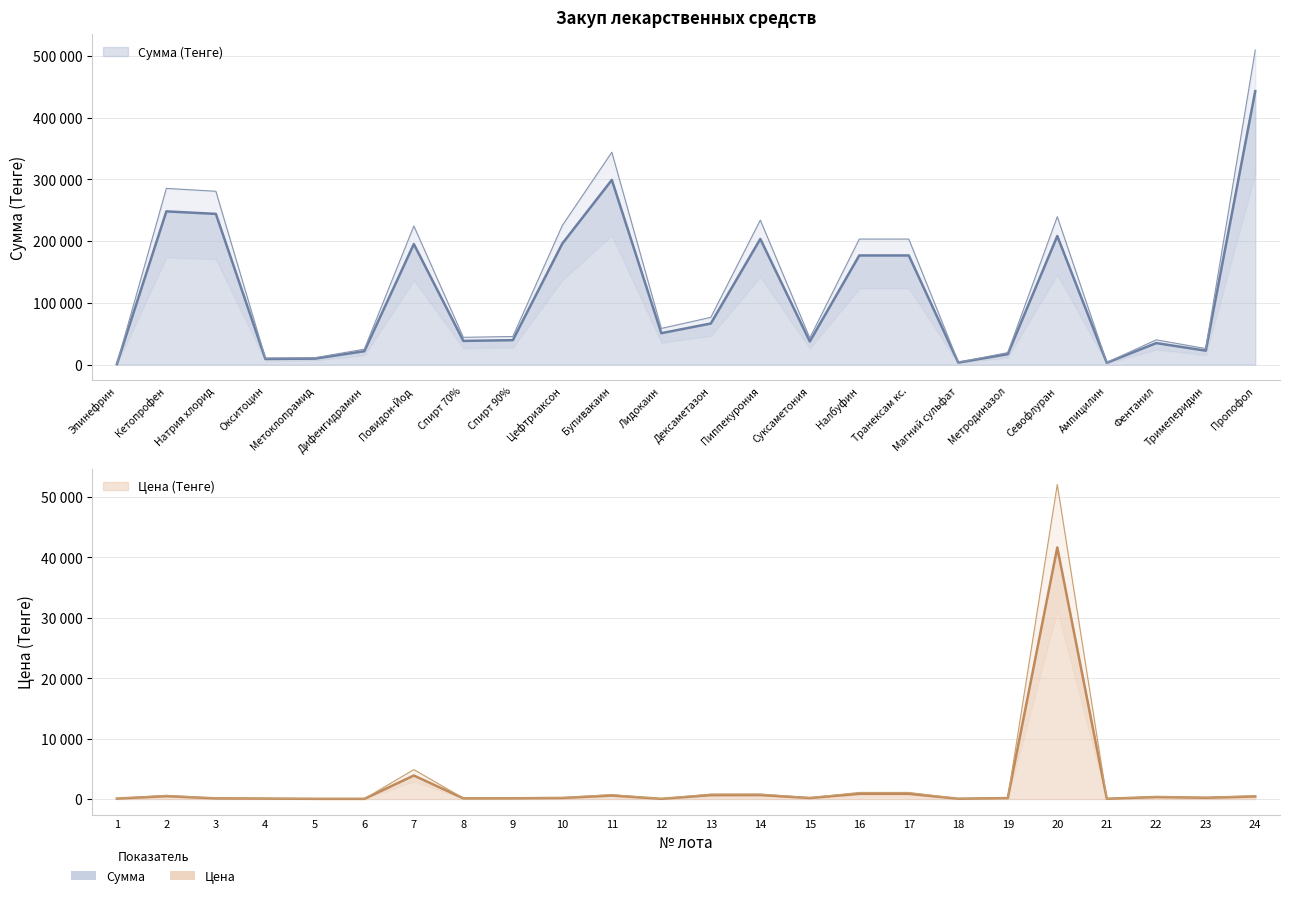

What is the difference between the maximum and minimum values in the Цена (Тенге) series?

41604.4